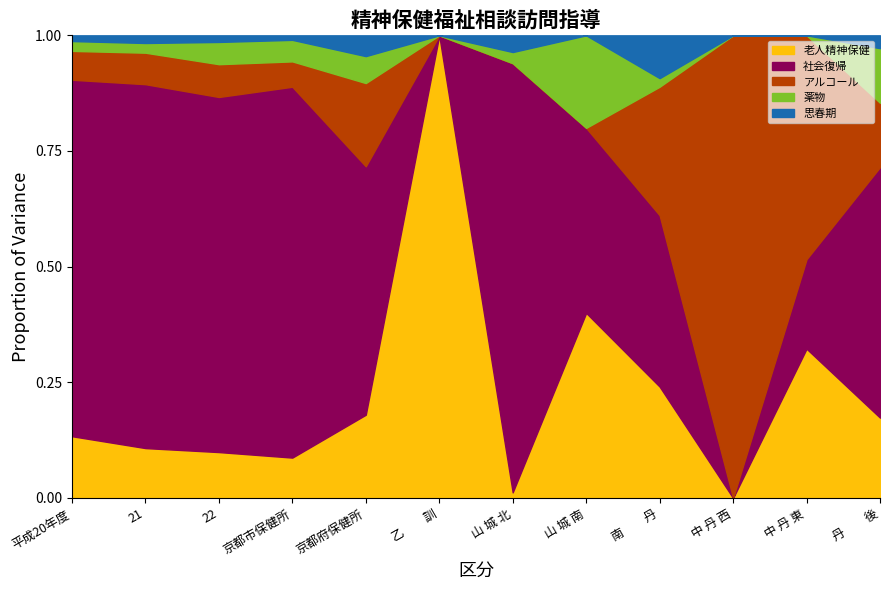

Reading left to right, list all the values displayed in this chart.

老人精神保健: 平成20年度=377	21=293	22=291	京都市保健所=223	京都府保健所=68	乙　　訓=4	山 城 北=1	山 城 南=2	南　　丹=26	中 丹 西=0	中 丹 東=10	丹　　後=25
社会復帰: 平成20年度=2176	21=2138	22=2252	京都市保健所=2049	京都府保健所=203	乙　　訓=0	山 城 北=77	山 城 南=2	南　　丹=40	中 丹 西=0	中 丹 東=6	丹　　後=78
アルコール: 平成20年度=176	21=185	22=208	京都市保健所=140	京都府保健所=68	乙　　訓=0	山 城 北=0	山 城 南=0	南　　丹=30	中 丹 西=3	中 丹 東=15	丹　　後=20
薬物: 平成20年度=60	21=57	22=141	京都市保健所=119	京都府保健所=22	乙　　訓=0	山 城 北=2	山 城 南=1	南　　丹=2	中 丹 西=0	中 丹 東=0	丹　　後=17
思春期: 平成20年度=35	21=45	22=42	京都市保健所=25	京都府保健所=17	乙　　訓=0	山 城 北=3	山 城 南=0	南　　丹=10	中 丹 西=0	中 丹 東=0	丹　　後=4